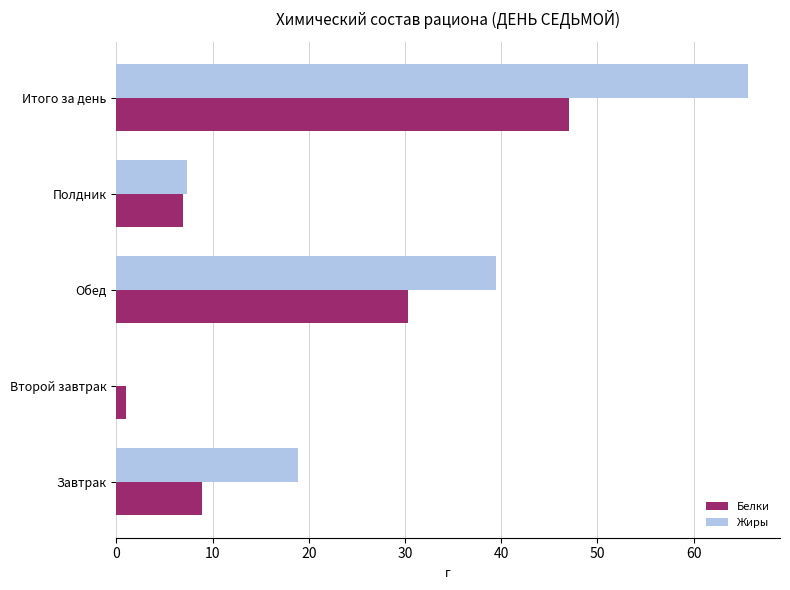

What is the highest value of the Белки series?

47.0